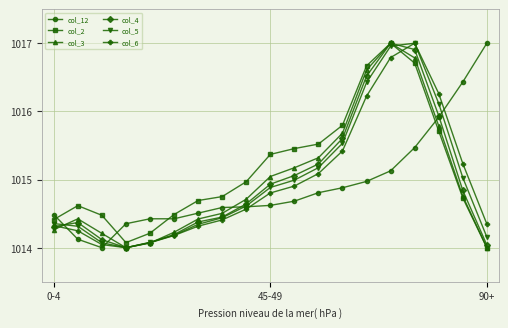

After their last crossing, which series has the higher values: col_2 or col_12?

col_12